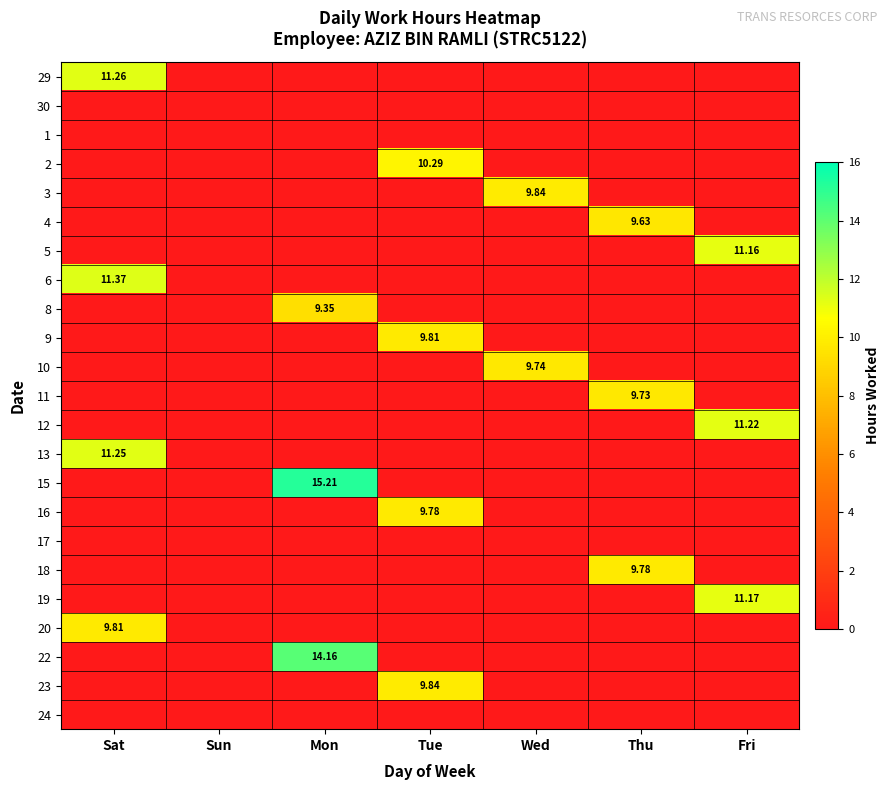

What is the difference between the 29 values at Tue and Sat?

11.3